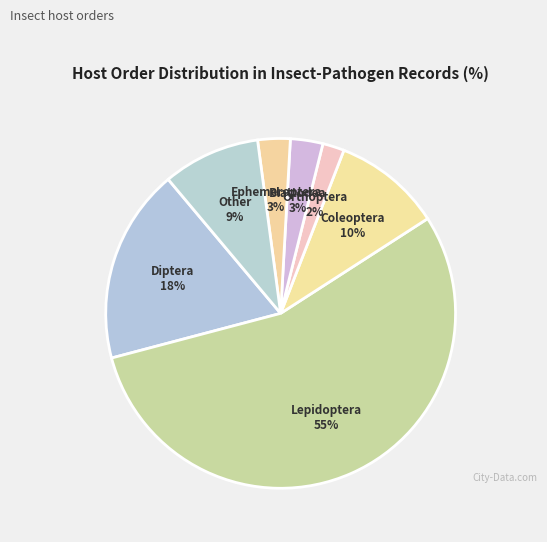

To the nearest percent, what is the difference between the largest and smallest slice percentages?

53%